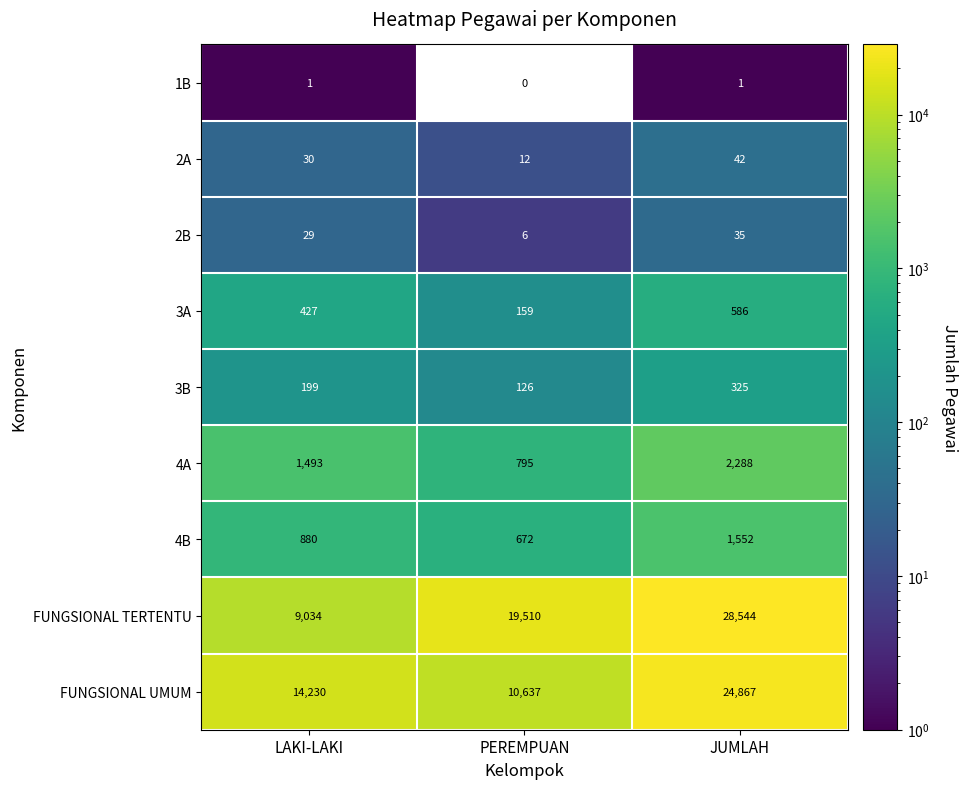

Is it true that 2B equals 10 at LAKI-LAKI?

False